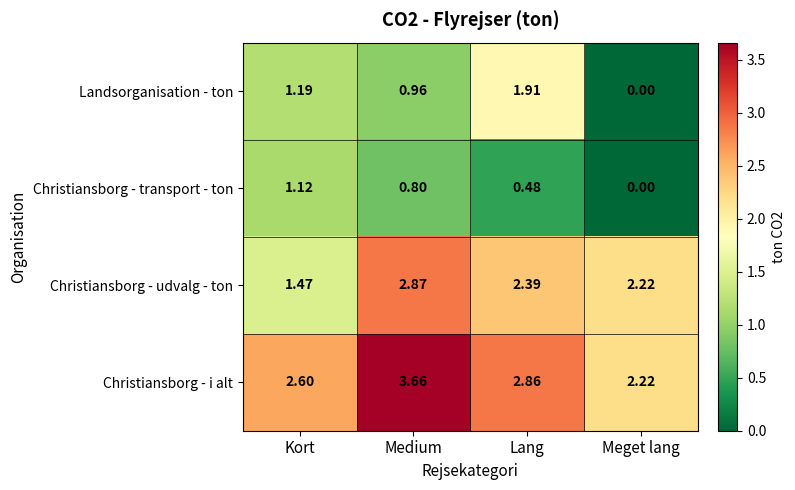

List the series in order of their peak value, highest first.

Christiansborg - i alt, Christiansborg - udvalg - ton, Landsorganisation - ton, Christiansborg - transport - ton